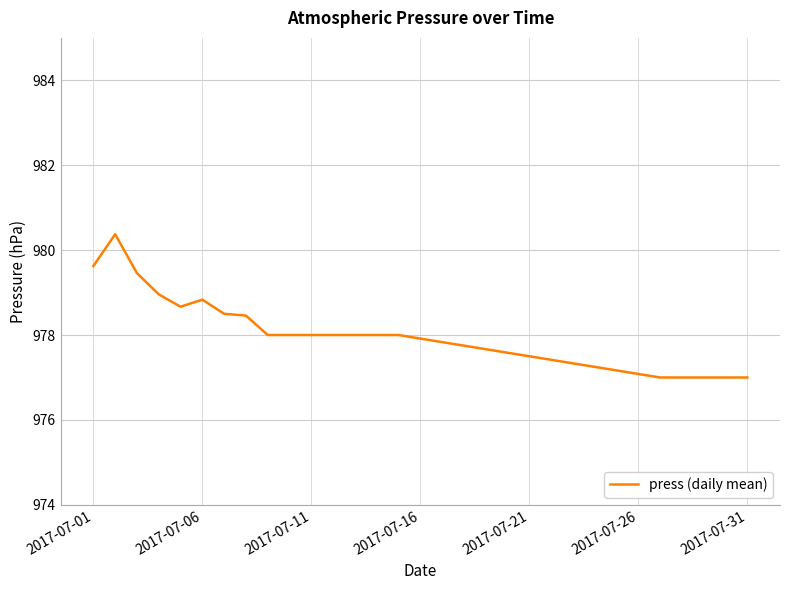

Count the number of categories in the chart.

31